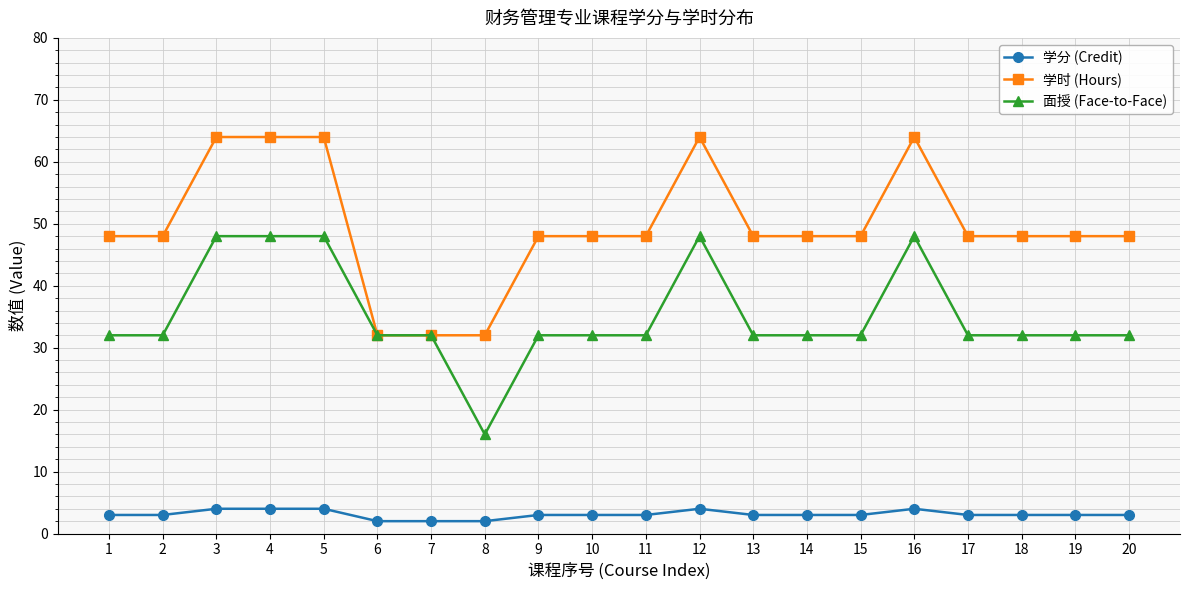

The value of 学时 (Hours) at 12 is 64. True or false?

True